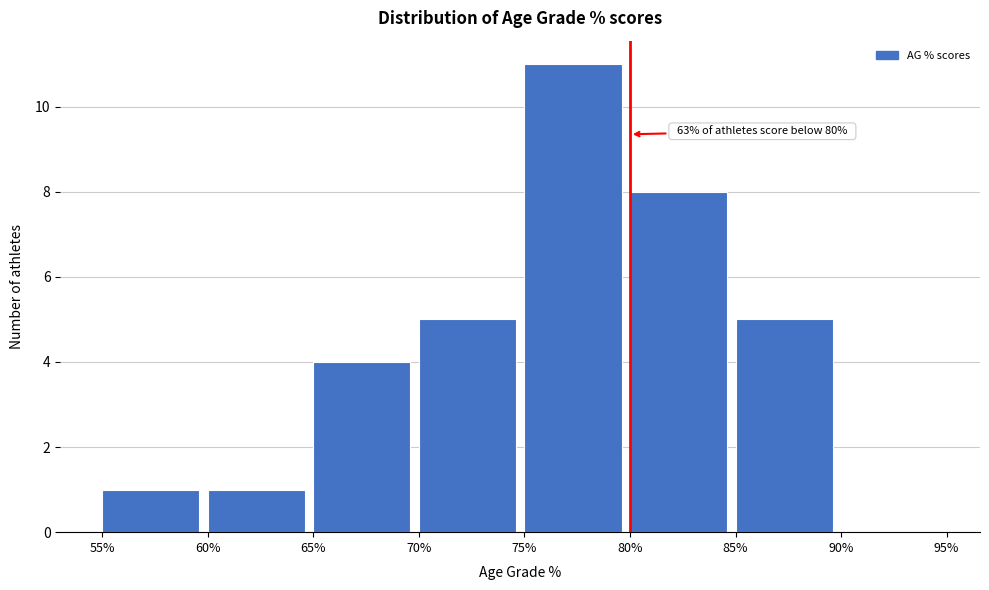

Which range on the x-axis has the tallest bar?

75% to 80%